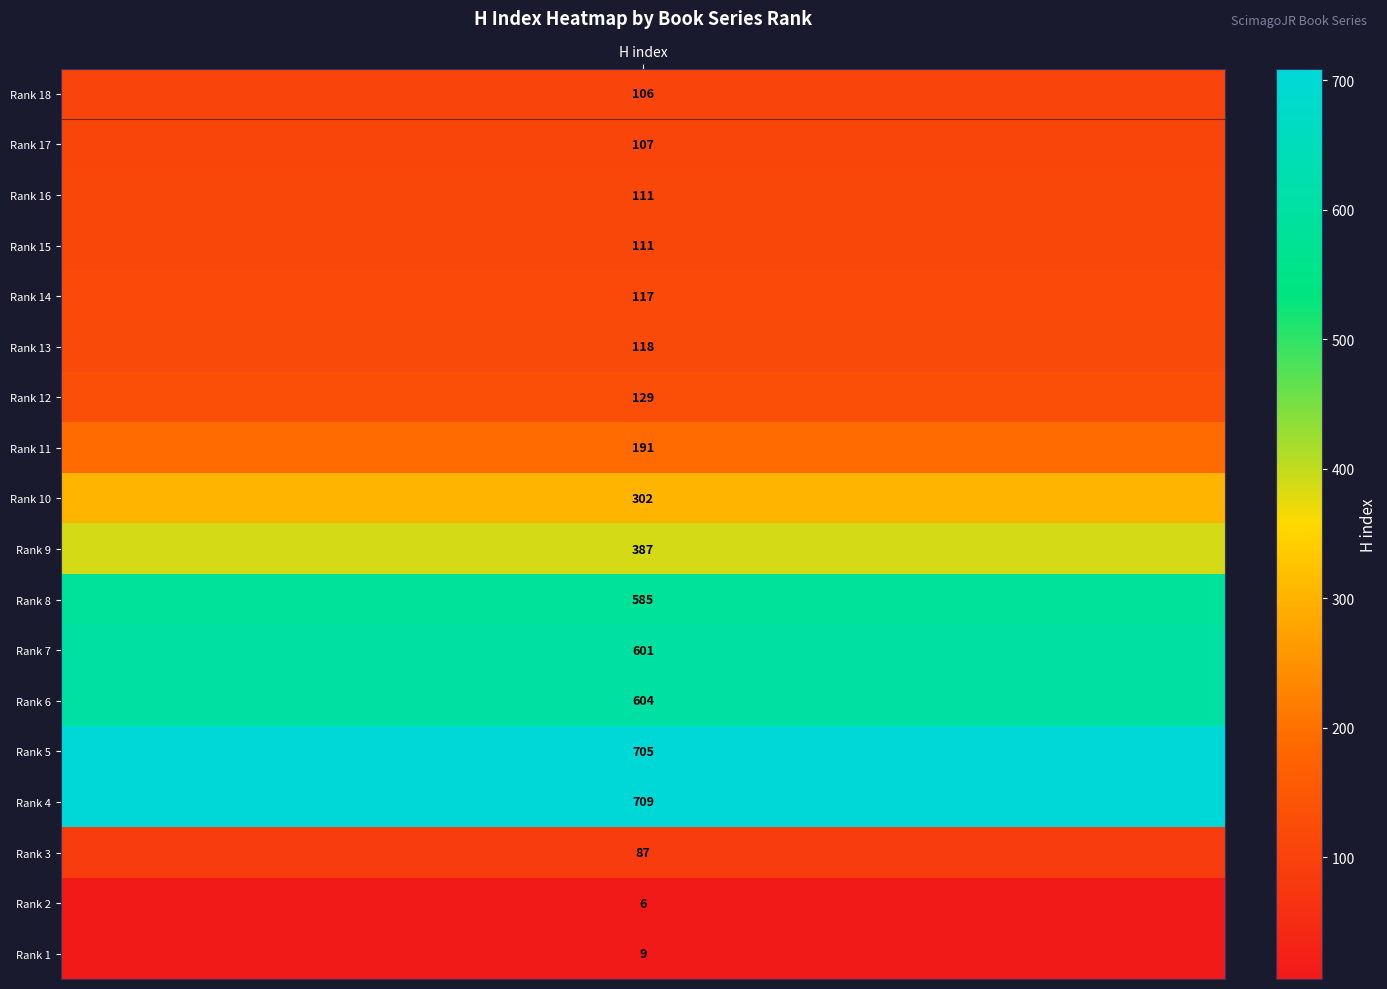

What is the change in value from Rank 17 to Rank 2?

-101